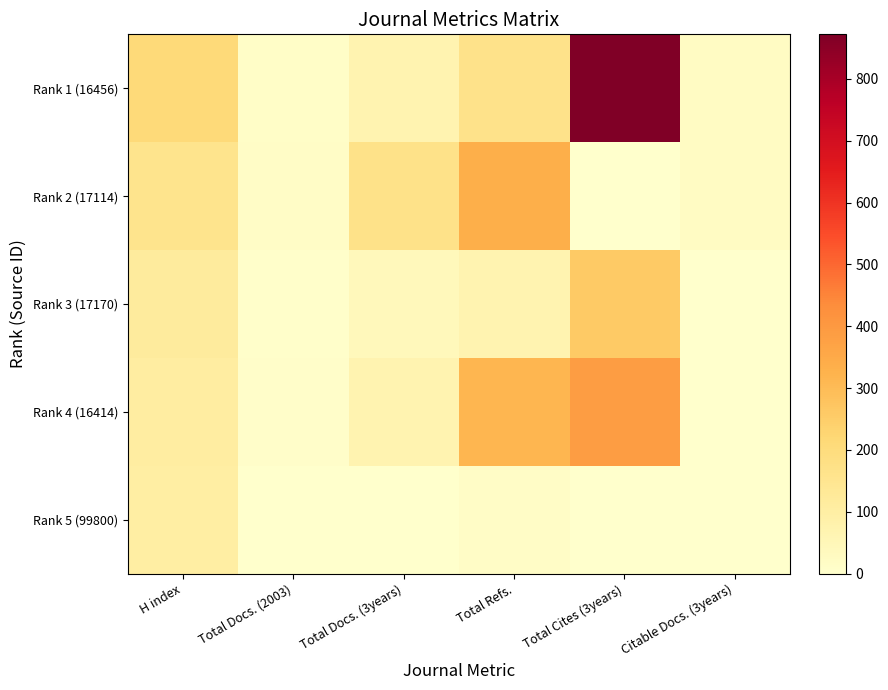

At how many categories does at least one series exceed 603?

1